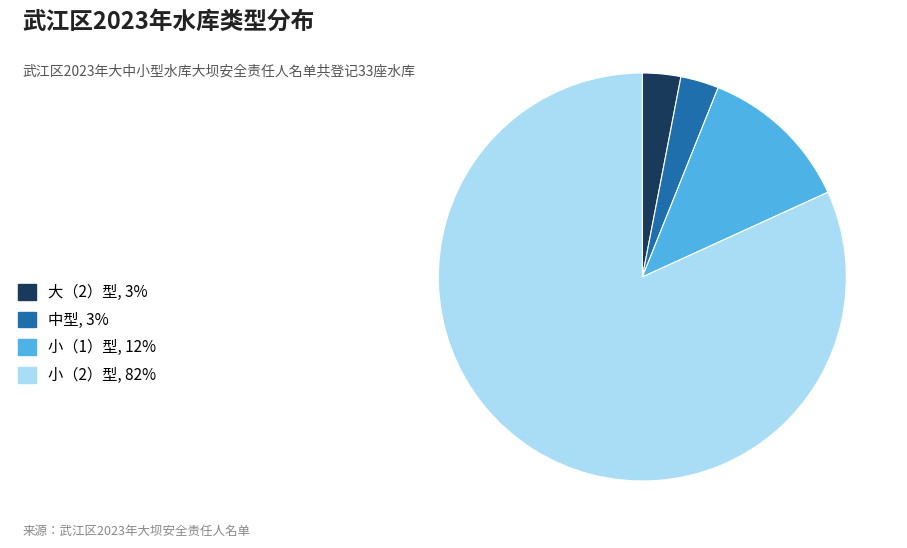

Does 小（2）型, 82% represent more than half of the total?

Yes